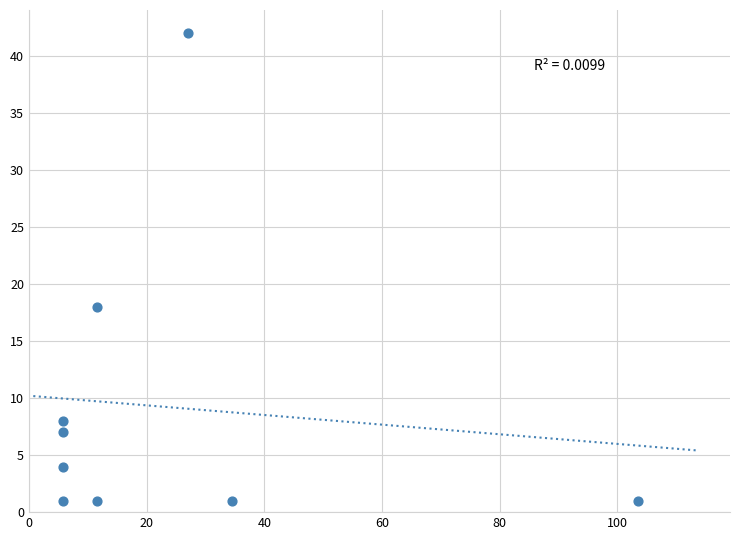

What is the average Y value?

9